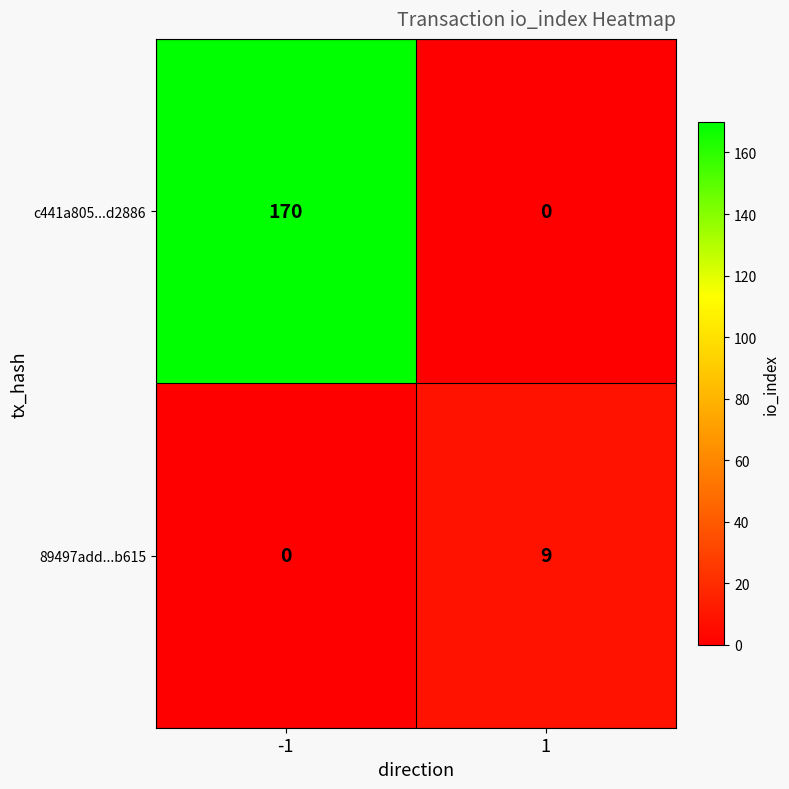

The value of 89497add...b615 at 1 is 5. True or false?

False